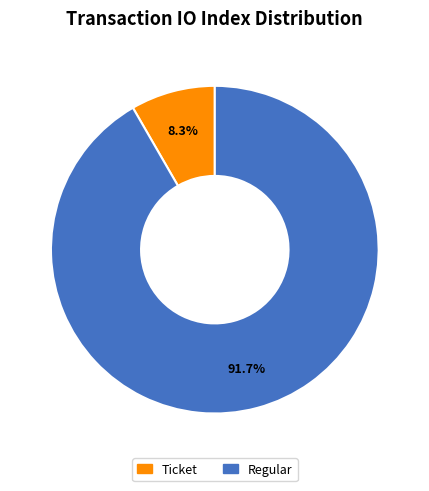

How many segments does this pie chart have?

2